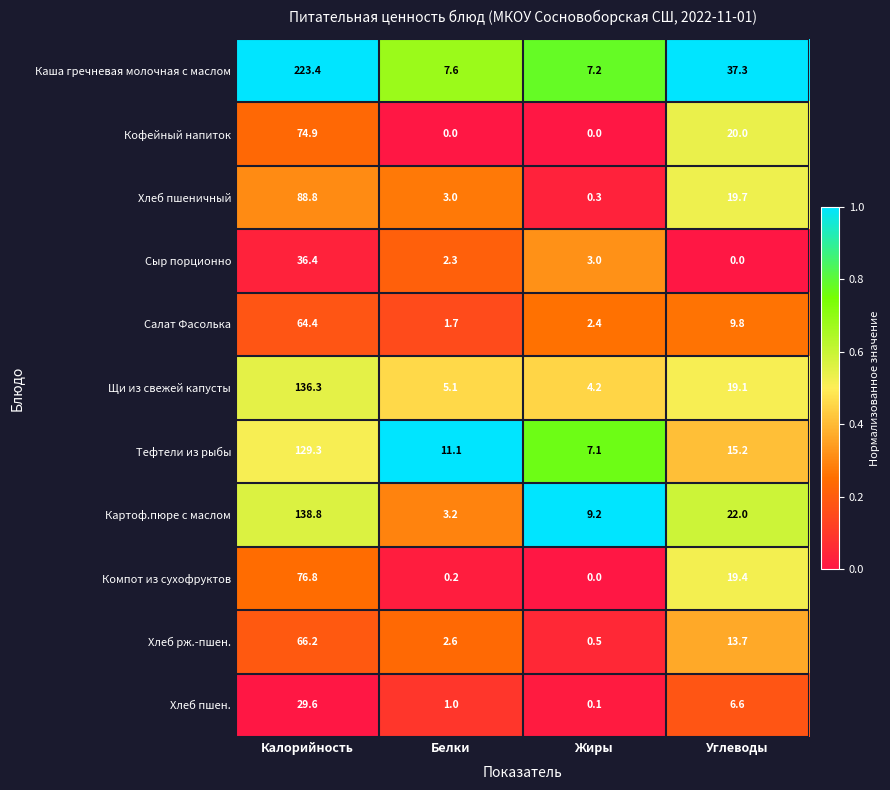

True or false: Хлеб пшен. has a value of 6.6 at Углеводы.

True